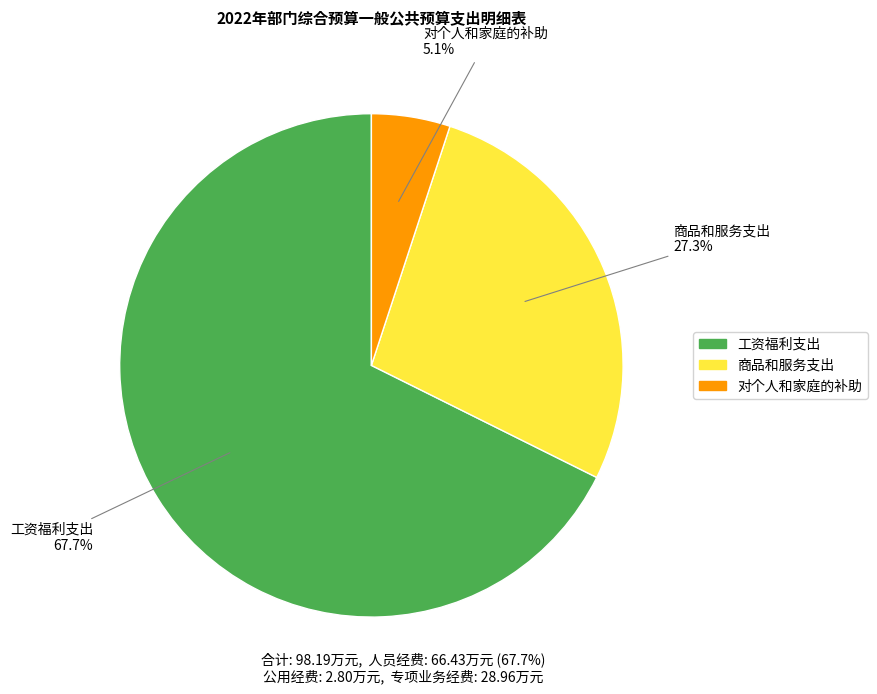

Approximately how many times larger is the value at 商品和服务支出 compared to 工资福利支出?

0.4